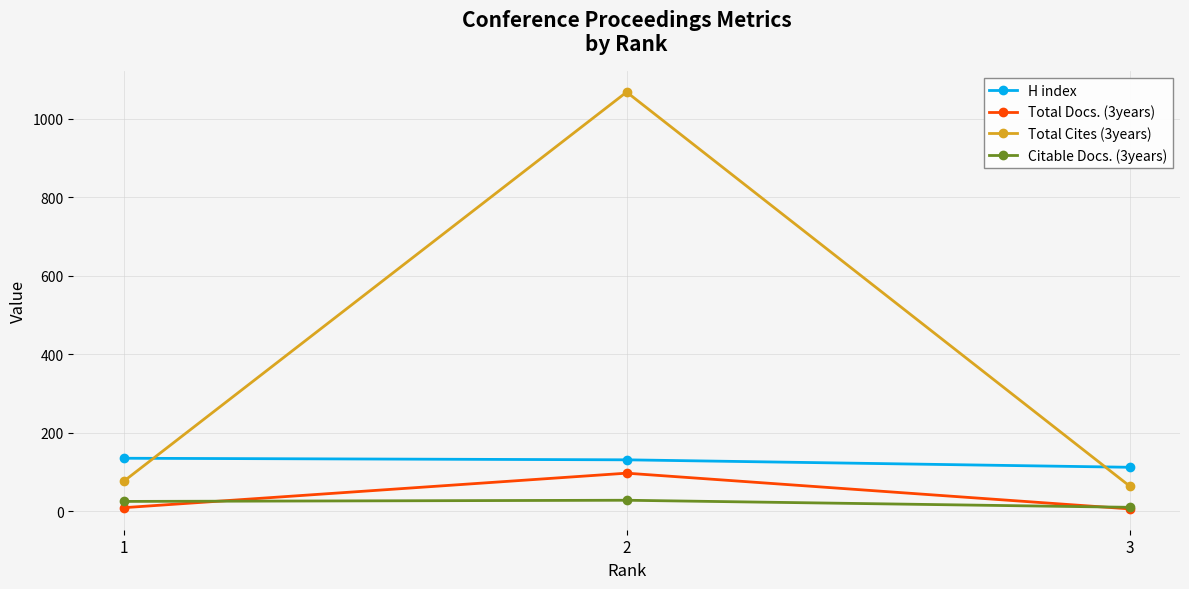

What is the total value across all series at 1?

245